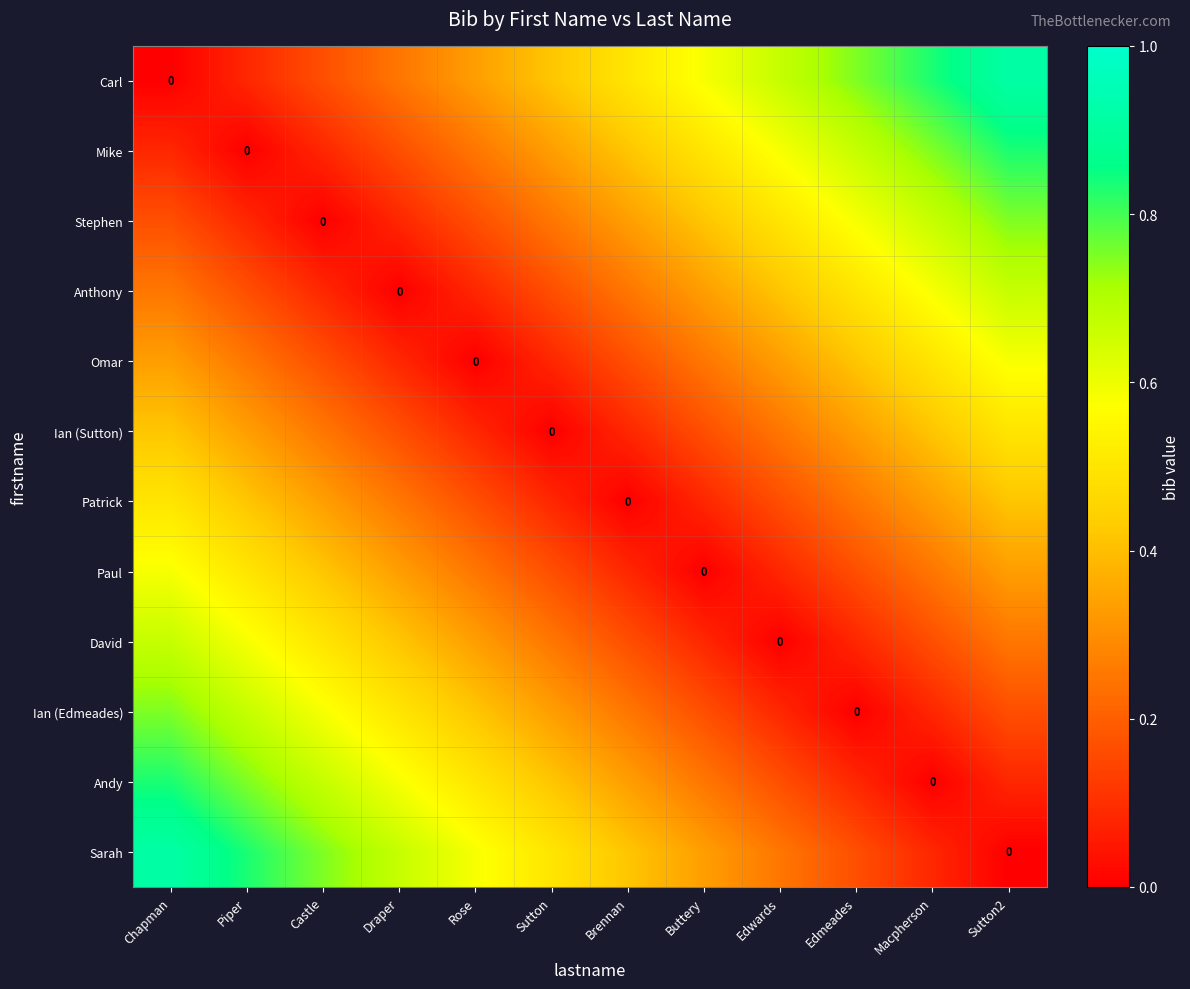

At which category does the chart reach its minimum across all series?

Chapman